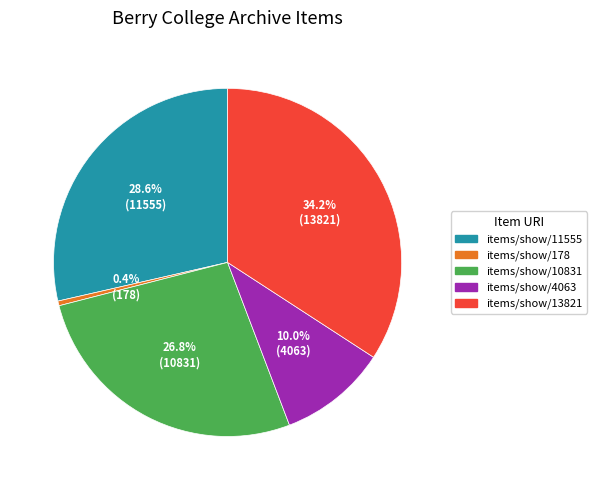

What is the total percentage of items/show/4063 and items/show/11555?

38.6%